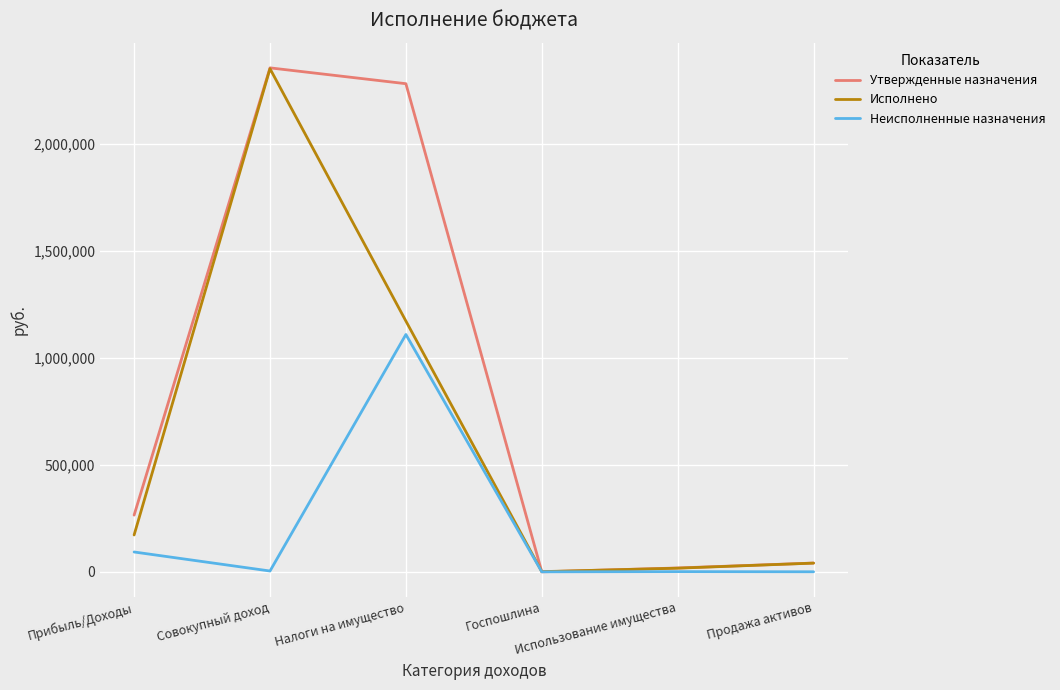

What are all the series names shown in the legend?

Утвержденные назначения, Исполнено, Неисполненные назначения